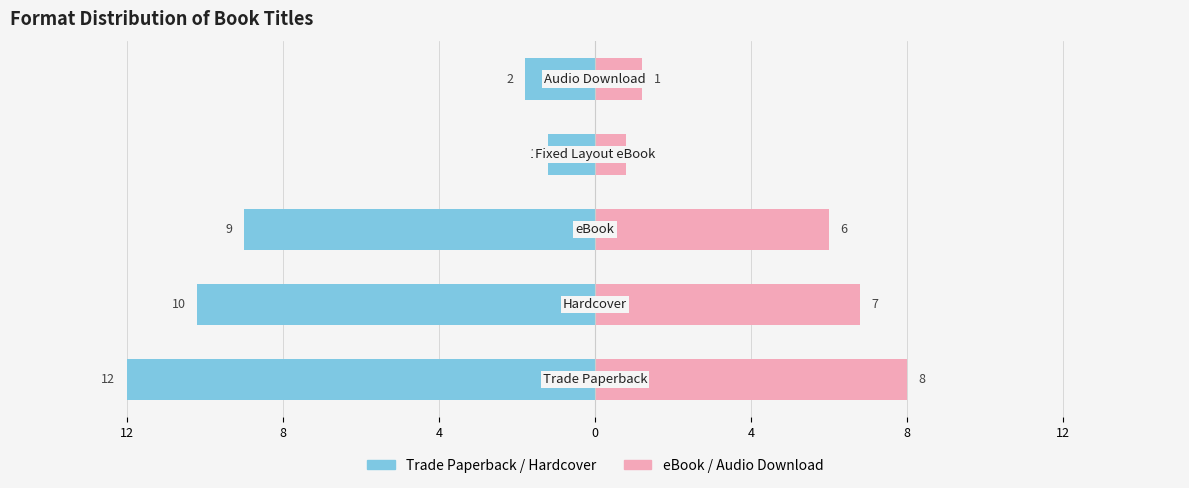

How many data points does each series have?

5